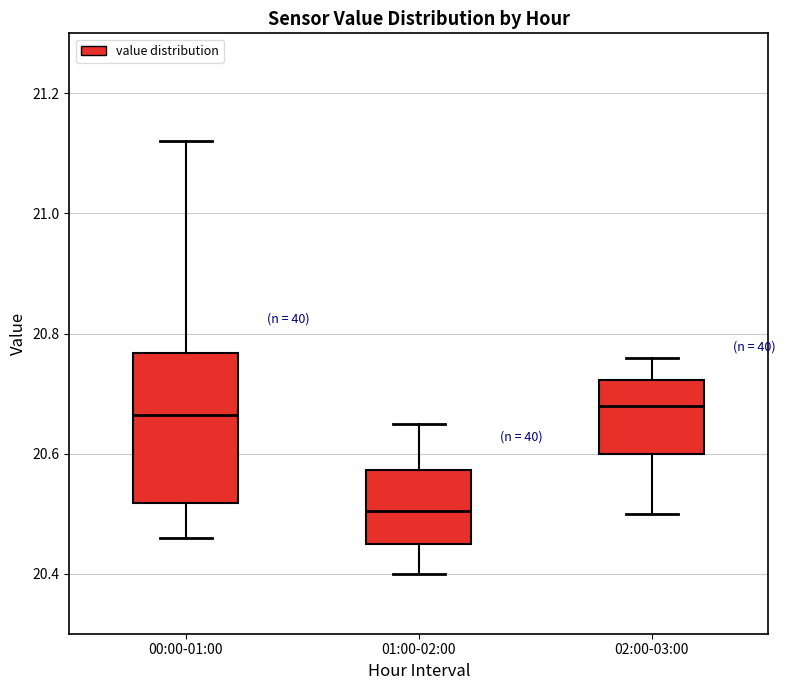

Reading left to right, transcribe this box plot: for each box, give where its median line is, the range the box spans, and where its two whiskers end, as read against the y-axis. The values are not printed on the chart, so give them approximately, as read against the axis.

00:00-01:00: median 20.66, box 20.52 to 20.76, whiskers 20.46 to 21.12
01:00-02:00: median 20.50, box 20.46 to 20.58, whiskers 20.40 to 20.66
02:00-03:00: median 20.68, box 20.60 to 20.72, whiskers 20.50 to 20.76